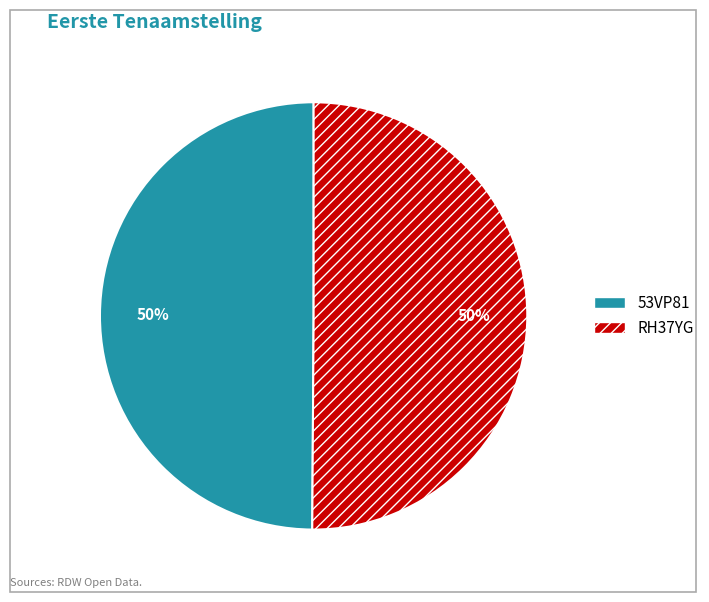

Count the number of slices in the pie.

2